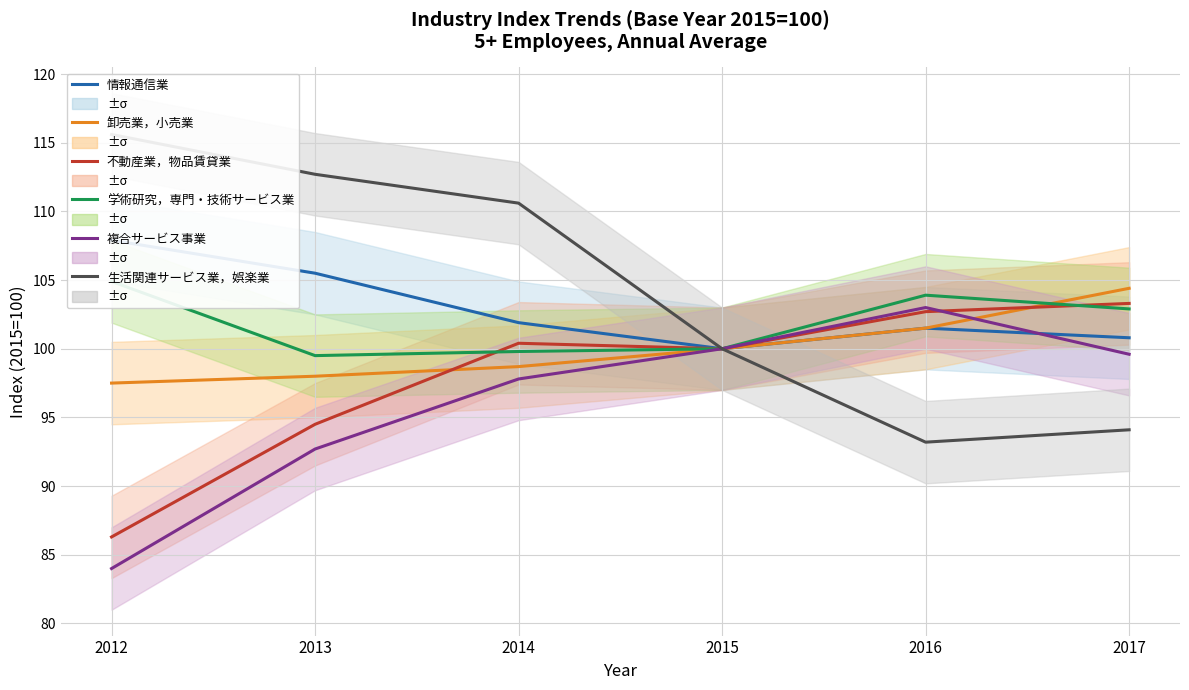

Reading left to right, what are all the values shown in this chart?

情報通信業: 2012=107.9	2013=105.5	2014=101.9	2015=100.0	2016=101.5	2017=100.8
卸売業，小売業: 2012=97.5	2013=98.0	2014=98.7	2015=100.0	2016=101.5	2017=104.4
不動産業，物品賃貸業: 2012=86.3	2013=94.5	2014=100.4	2015=100.0	2016=102.7	2017=103.3
学術研究，専門・技術サービス業: 2012=104.9	2013=99.5	2014=99.8	2015=100.0	2016=103.9	2017=102.9
複合サービス事業: 2012=84.0	2013=92.7	2014=97.8	2015=100.0	2016=103.0	2017=99.6
生活関連サービス業，娯楽業: 2012=115.6	2013=112.7	2014=110.6	2015=100.0	2016=93.2	2017=94.1